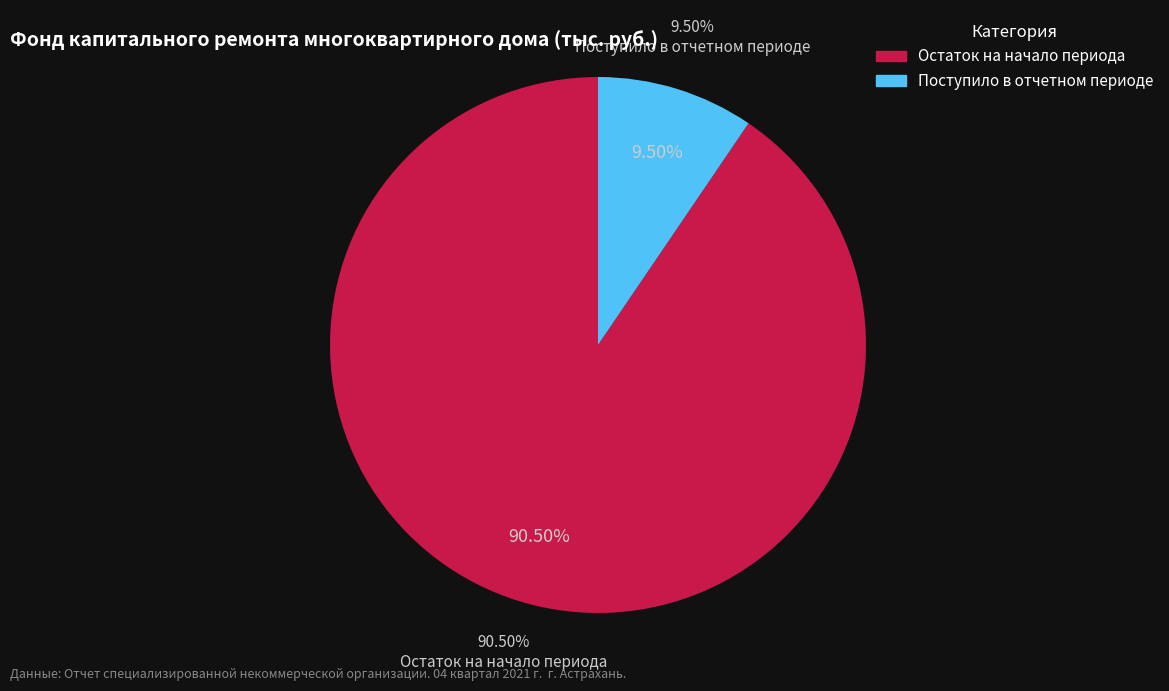

Which category accounts for the majority?

за счет минимального взноса